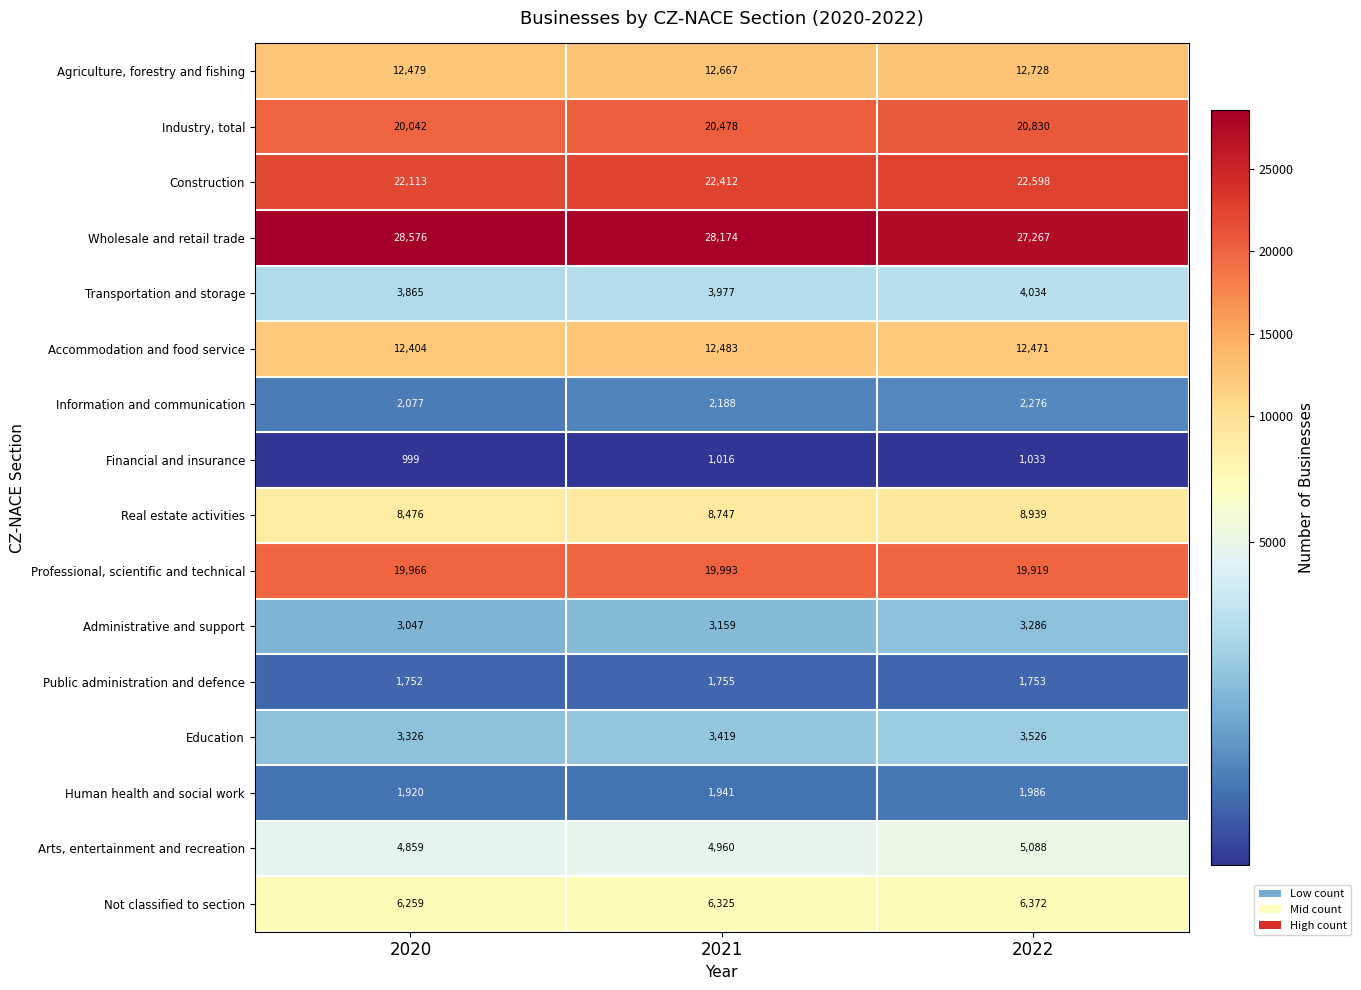

At which category is the sum across all series the highest?

2022